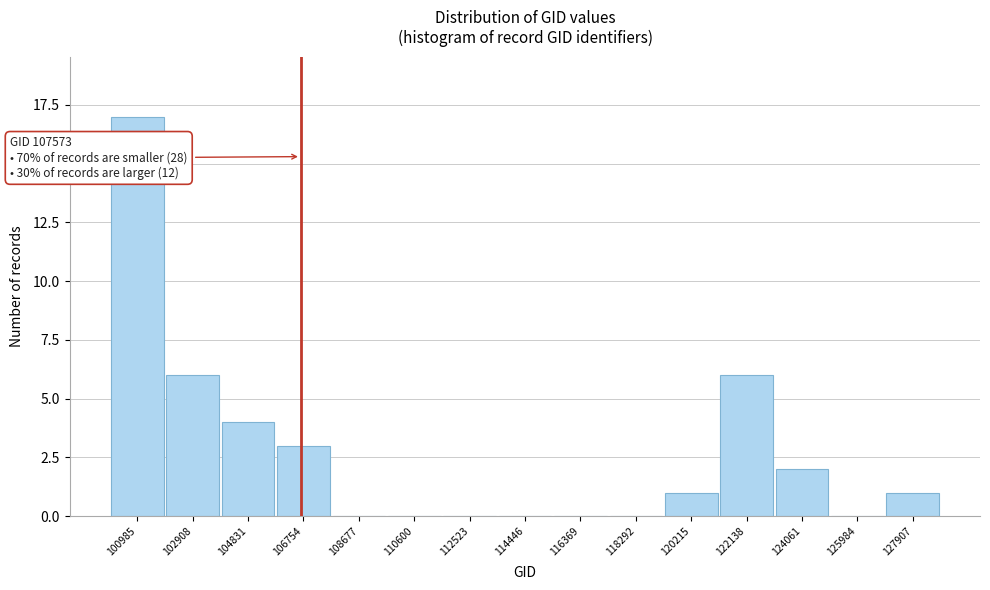

Reading left to right, transcribe all the data shown in this chart.

100985=17	102908=6	104831=4	106754=3	108677=0	110600=0	112523=0	114446=0	116369=0	118292=0	120215=1	122138=6	124061=2	125984=0	127907=1